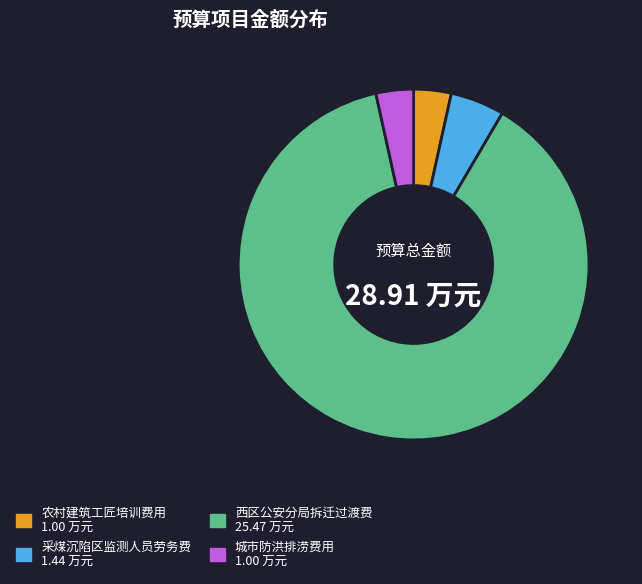

Between 农村建筑工匠培训费用 and 西区公安分局拆迁过渡费, which is larger?

西区公安分局拆迁过渡费